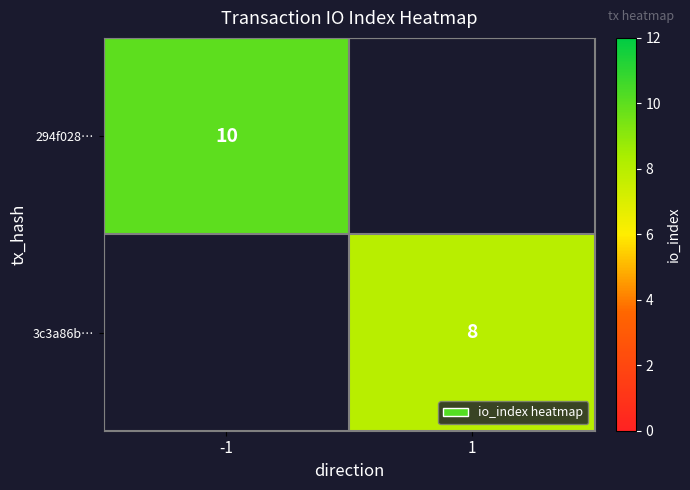

Which category has the highest value across all series?

-1